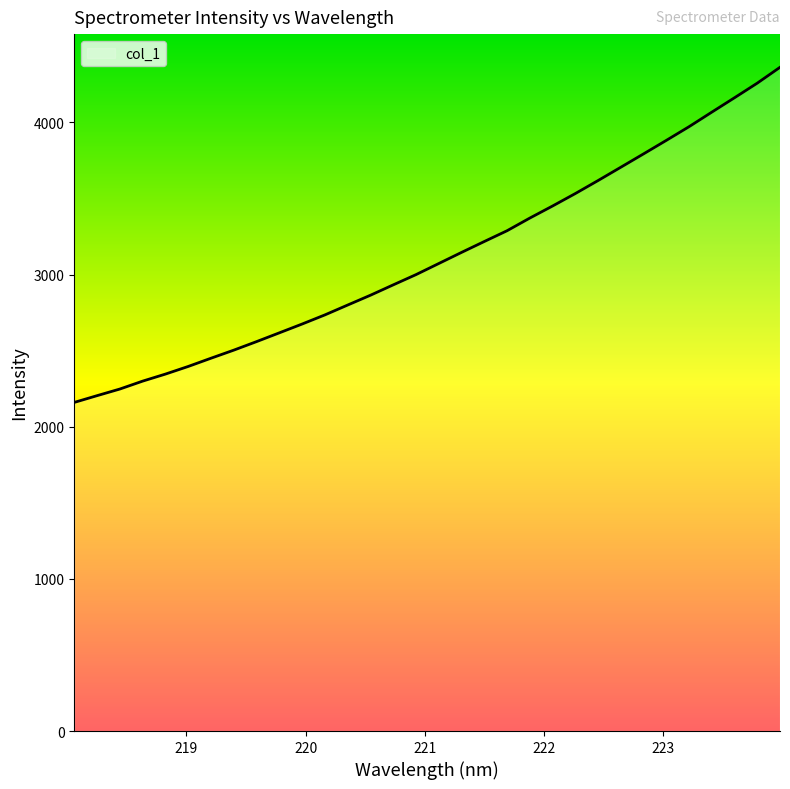

What is the smallest value displayed?

2159.6